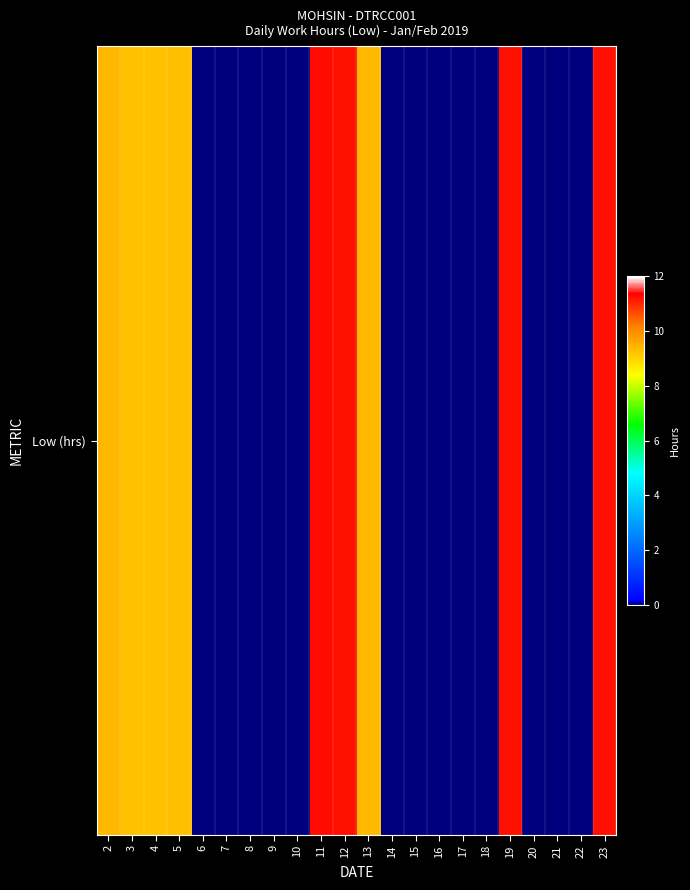

What is the approximate value at 19?

11.2